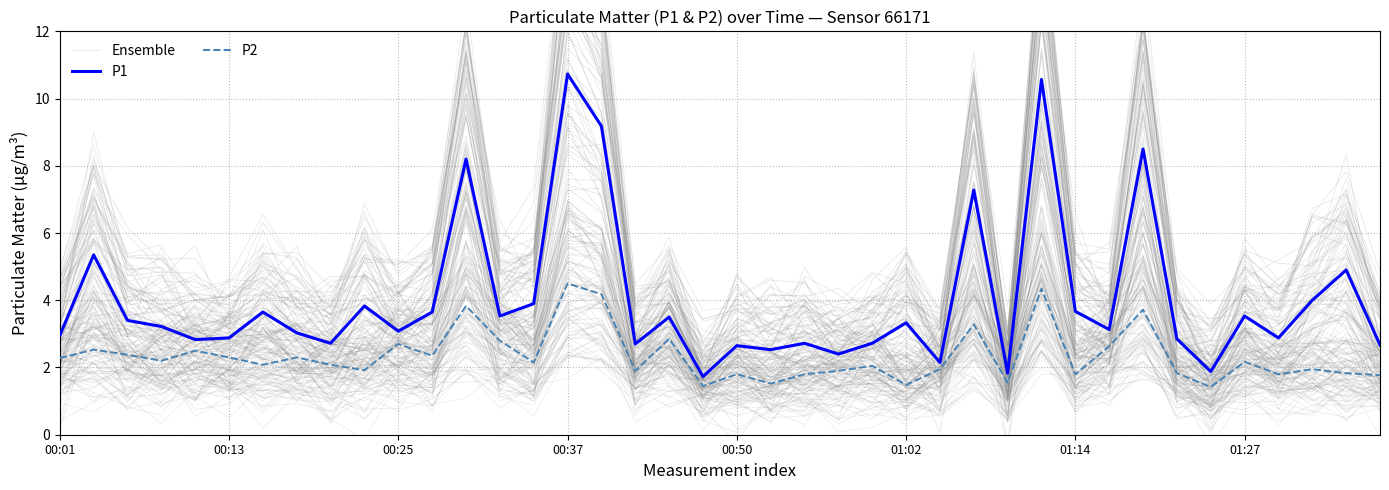

True or false: P2 has a value of 1.5 at 01:02.

True